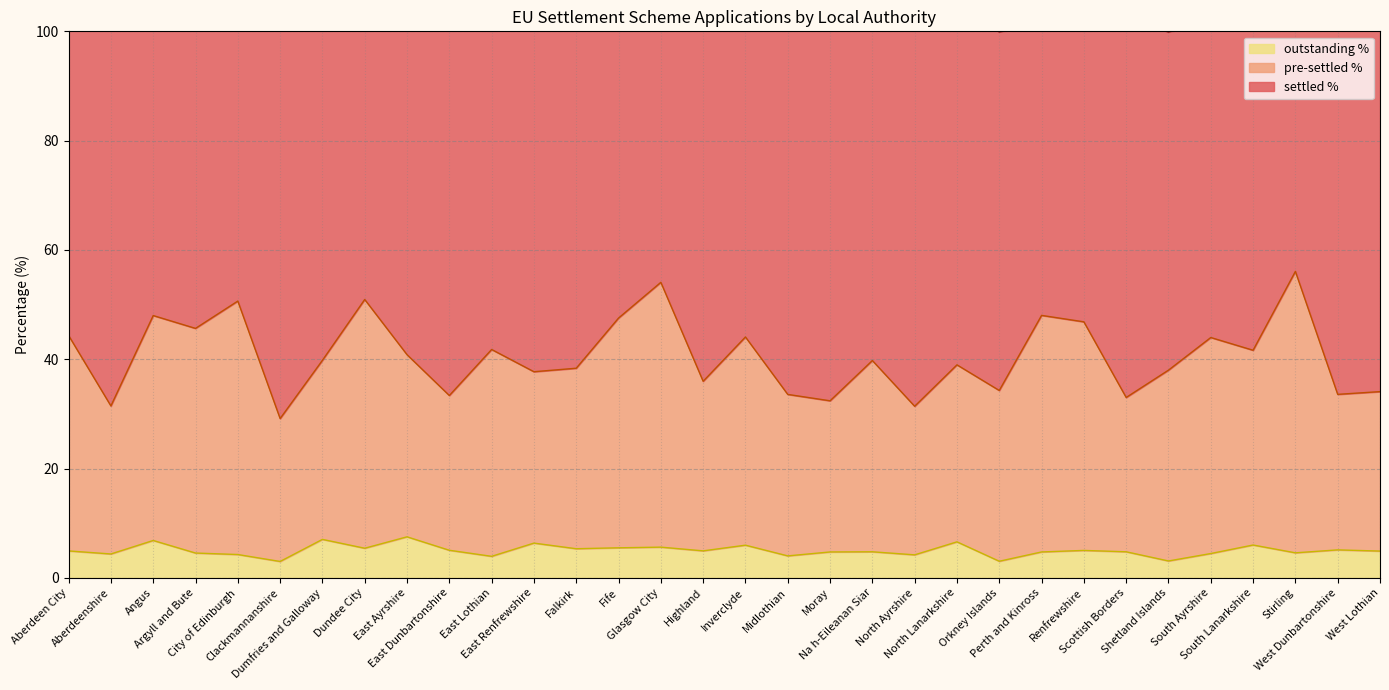

How many categories are shown in the chart?

32